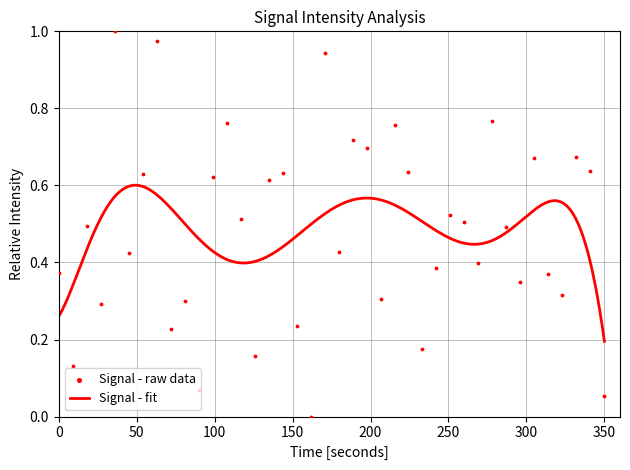

Where is Signal - fit nearest to the value 0?

350